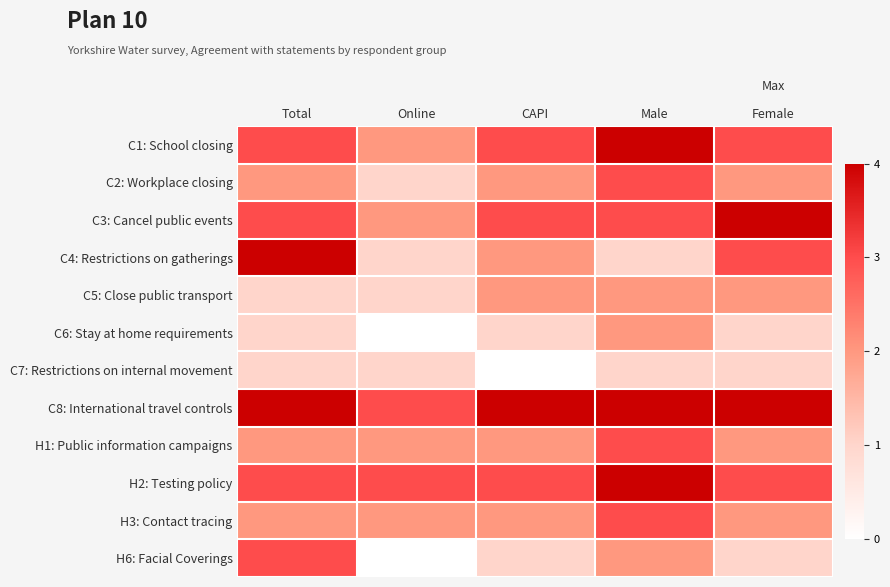

Which series has the largest range (max minus min)?

C4: Restrictions on gatherings